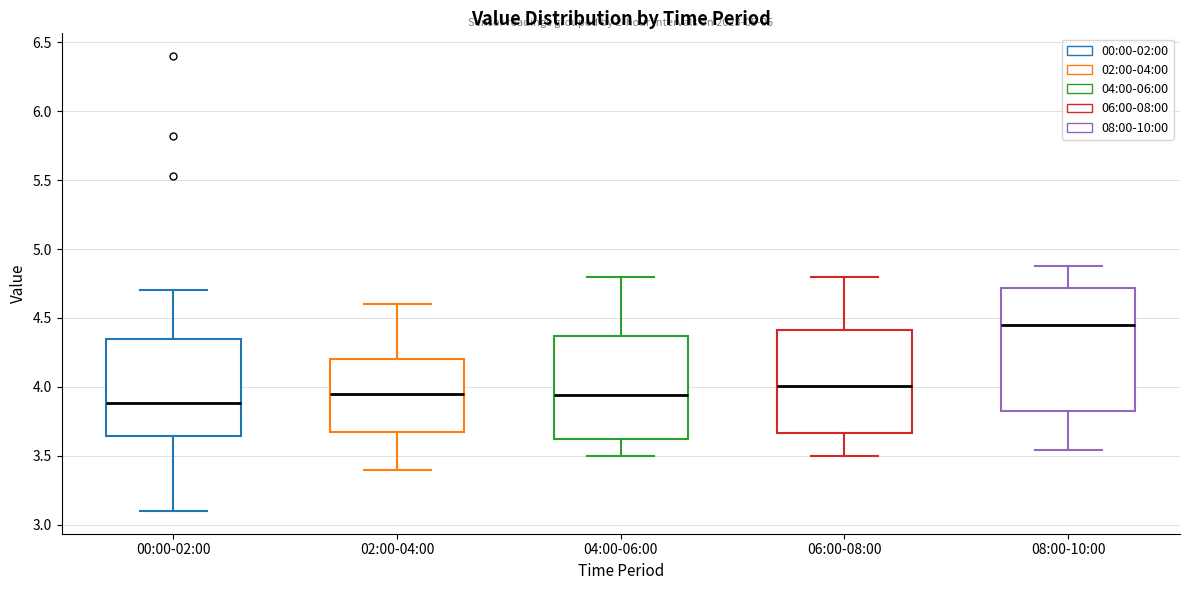

Which box is the tallest, from its lower edge to its upper edge?

08:00-10:00